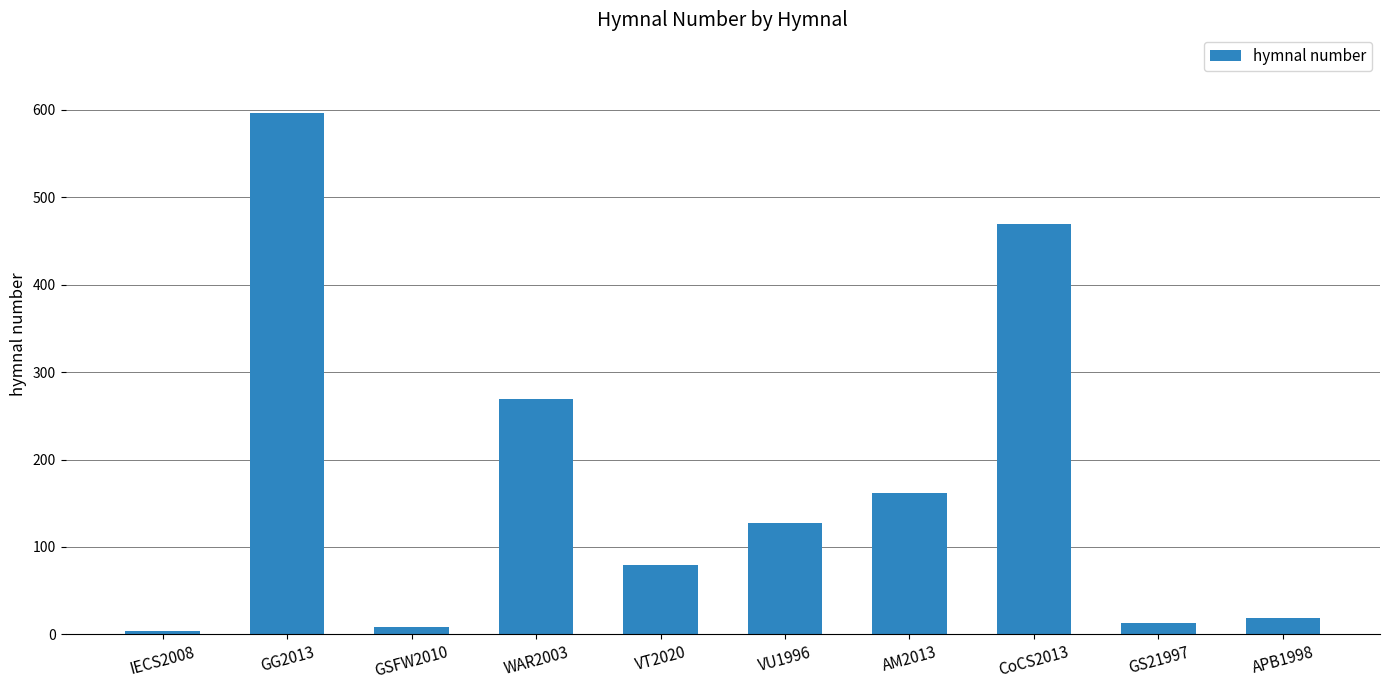

How many data points are less than 128?

5